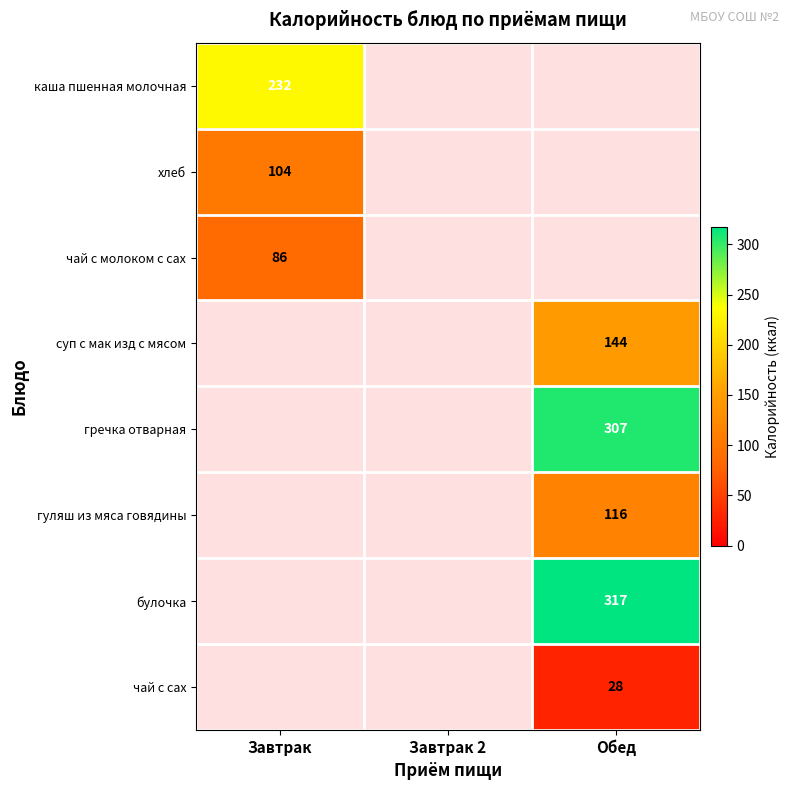

Is it true that суп с мак изд с мясом equals 243 at Обед?

False